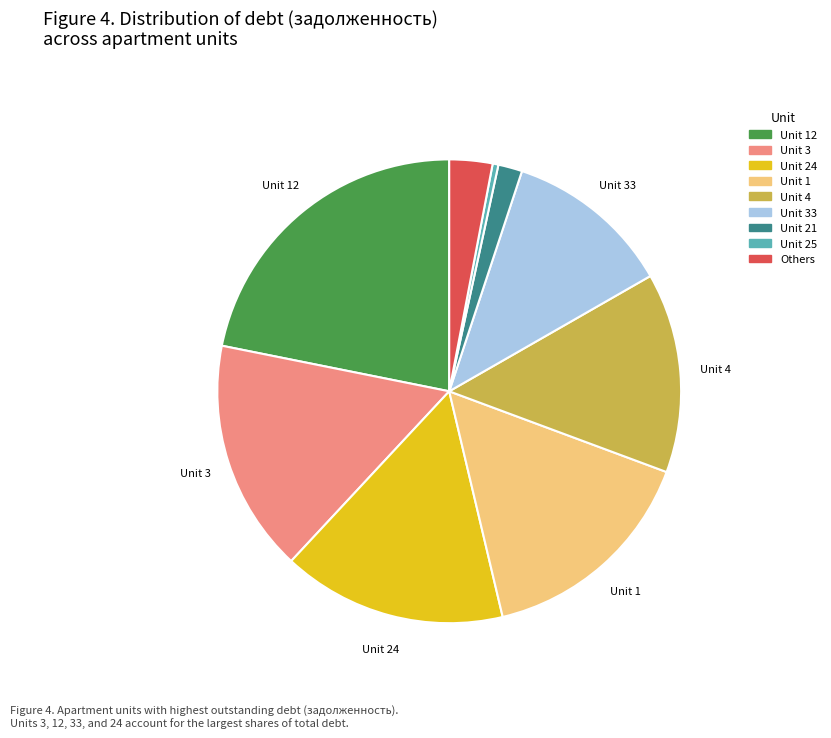

What is the largest slice in the pie chart?

Unit 12